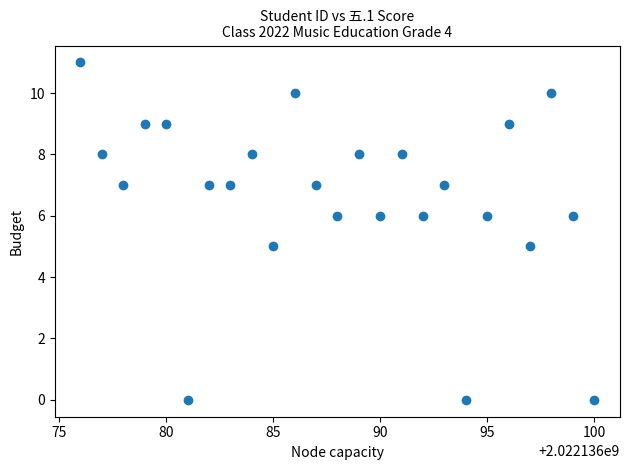

What is the range of Y values (max minus min)?

11